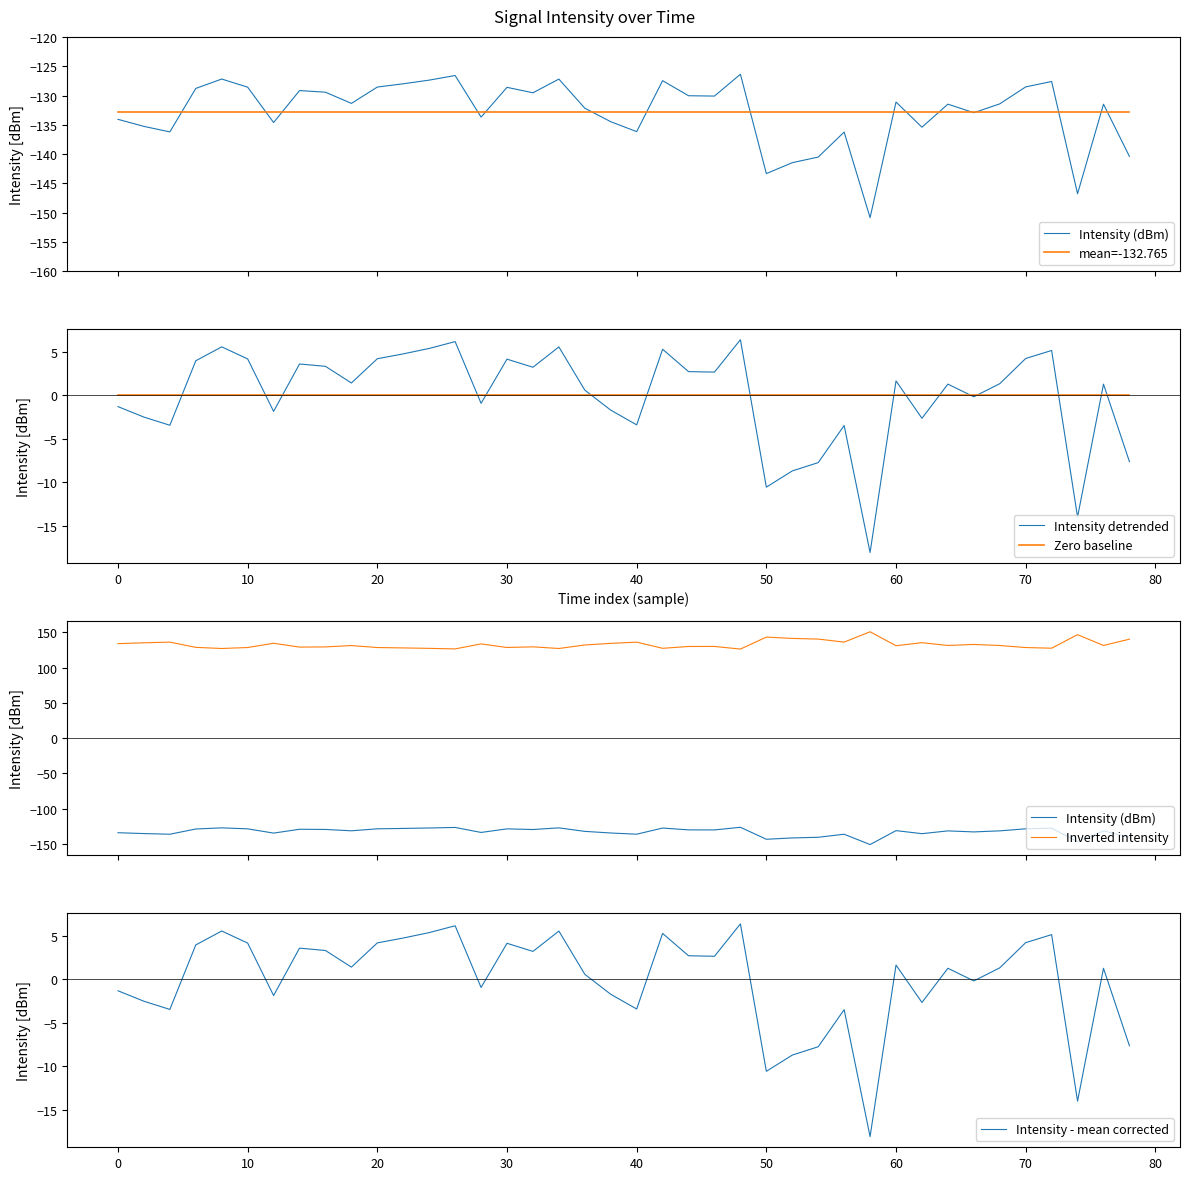

At how many categories does at least one series exceed 147?

1